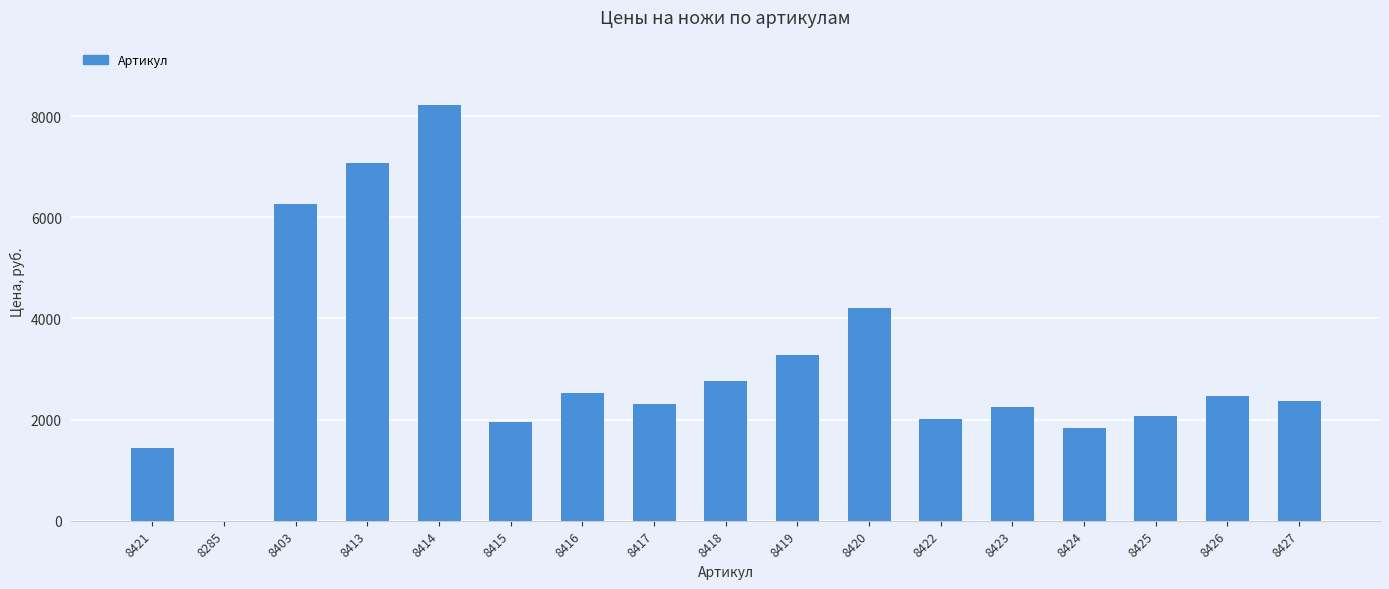

Reading right to left, what are all the values shown in this chart?

8427=2358	8426=2473	8425=2070	8424=1840	8423=2243	8422=2013	8420=4198	8419=3278	8418=2760	8417=2300	8416=2530	8415=1955	8414=8223	8413=7073	8403=6268	8285=0	8421=1438